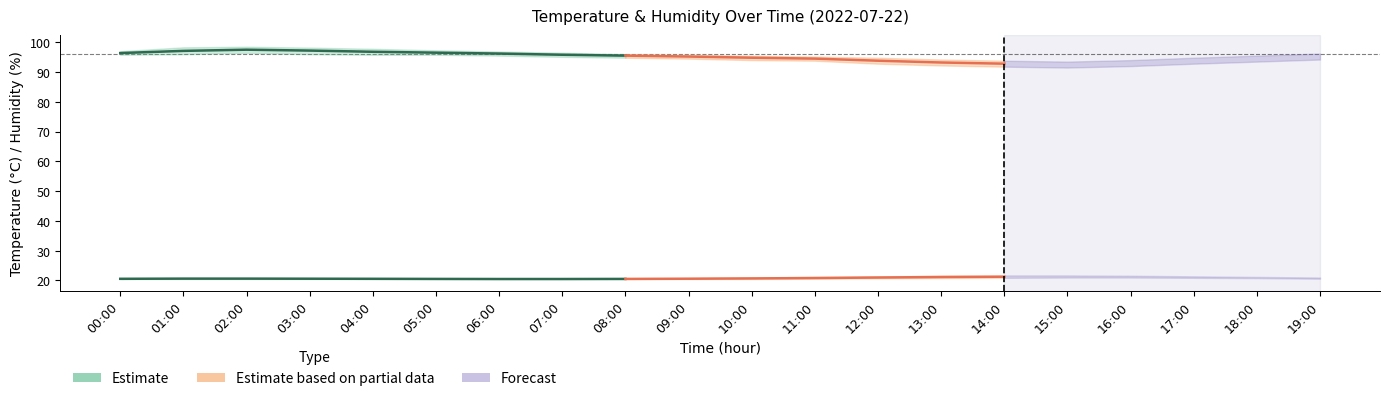

What is the label of the 10th point from the left?

09:00